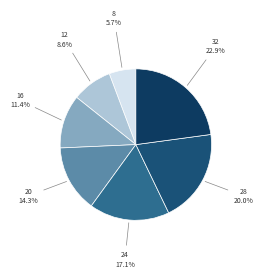

How many slices are in this pie chart?

7